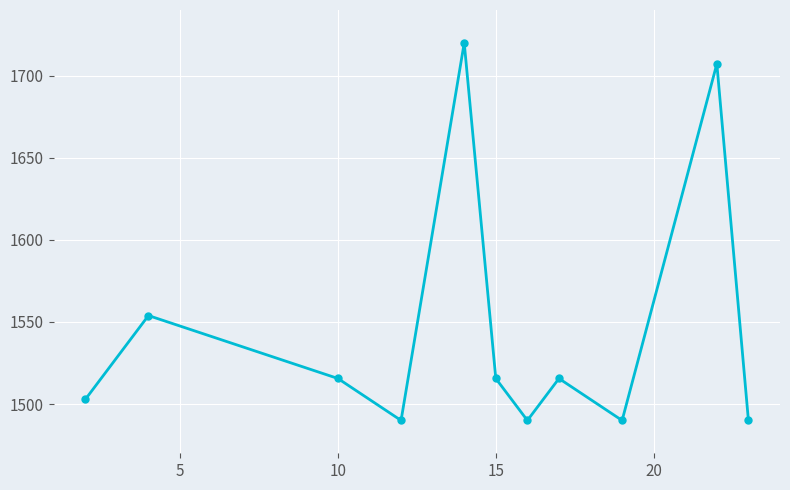

What is the average value?

1544.6